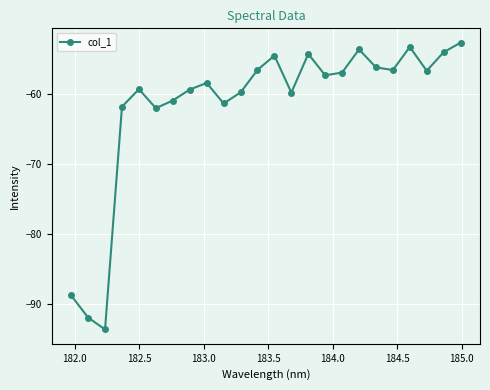

What is the value of the 4th point from the left?

-61.9